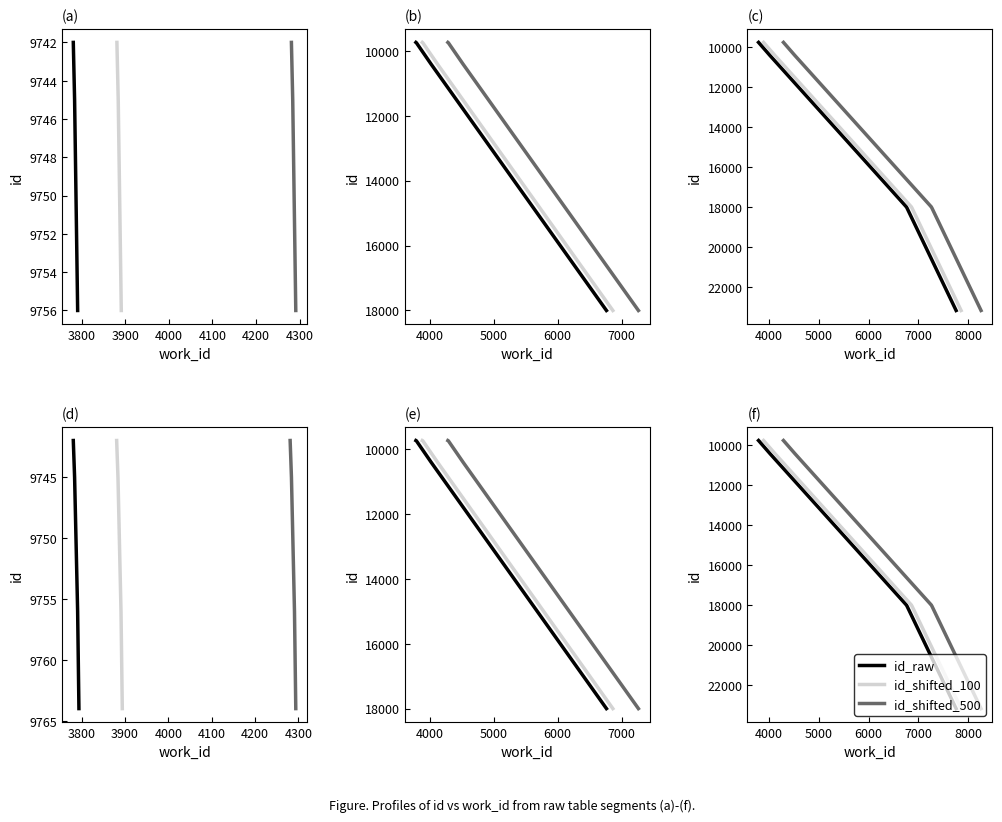

List the series in order of their peak value, highest first.

id_raw, id_shifted_100, id_shifted_500